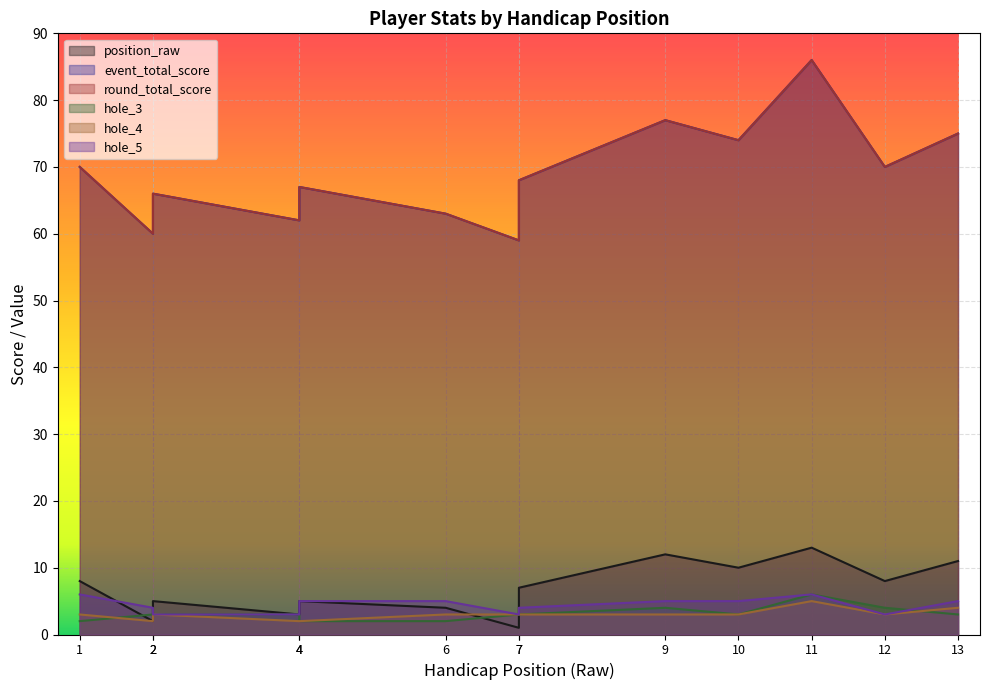

Does the chart display data point markers on the line(s)?

No